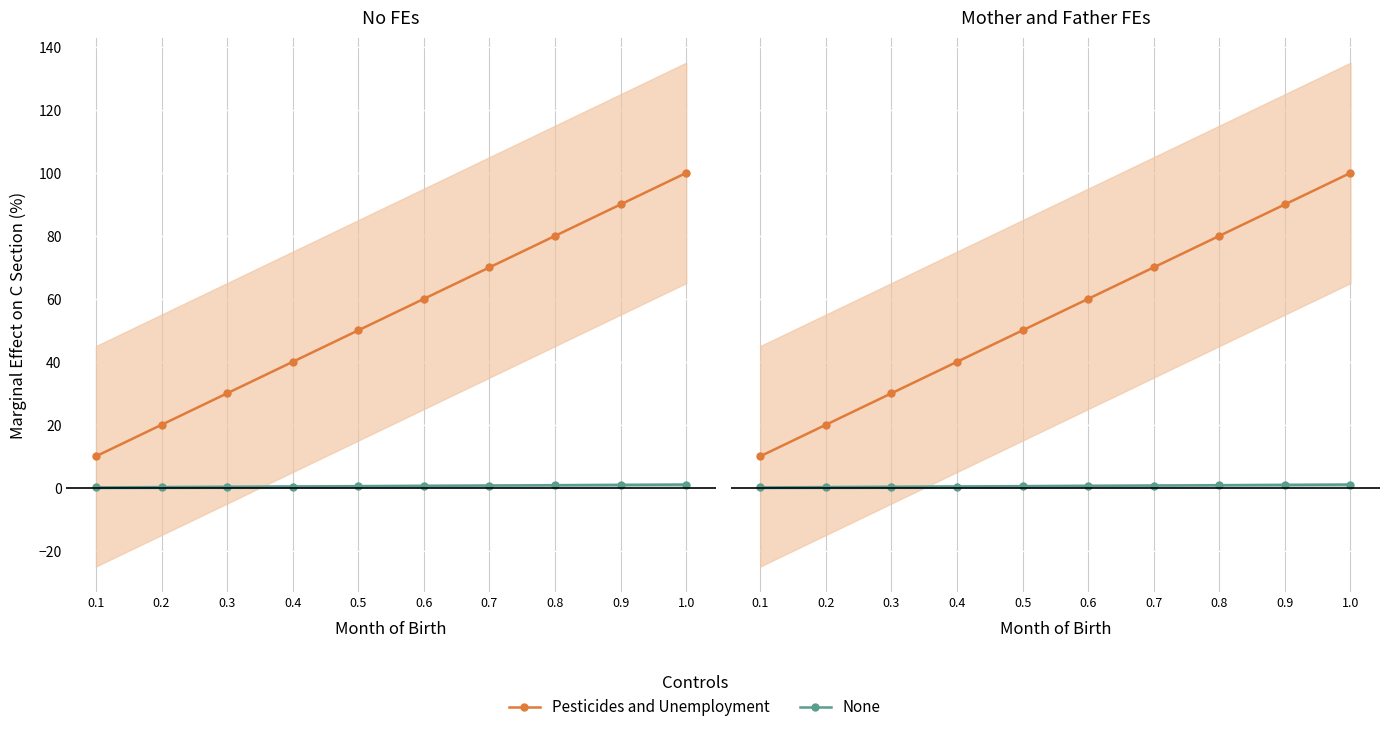

At how many categories does at least one series exceed 63?

4